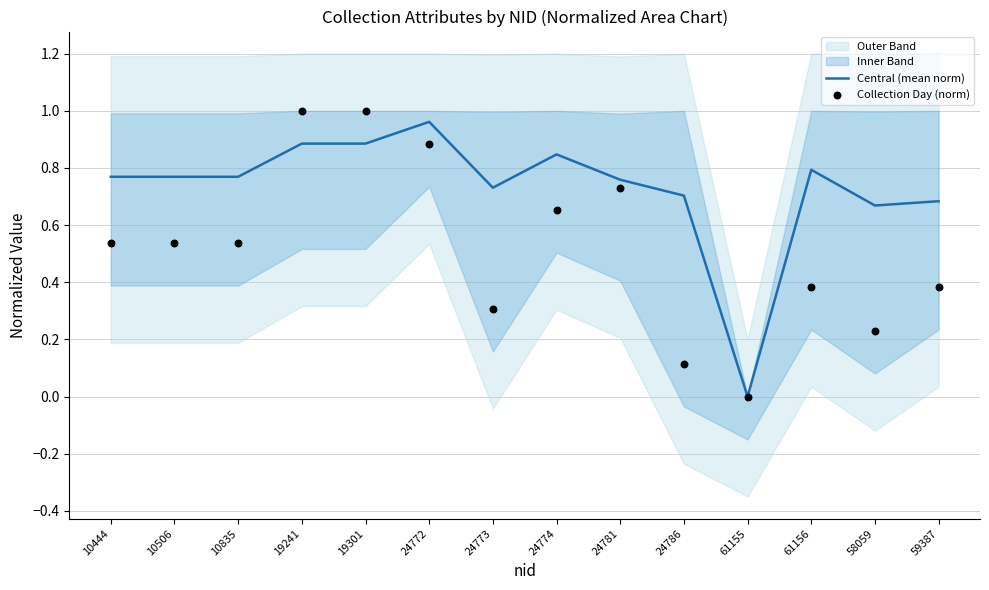

Is it true that Central (mean norm) equals 0.7 at 24786?

True